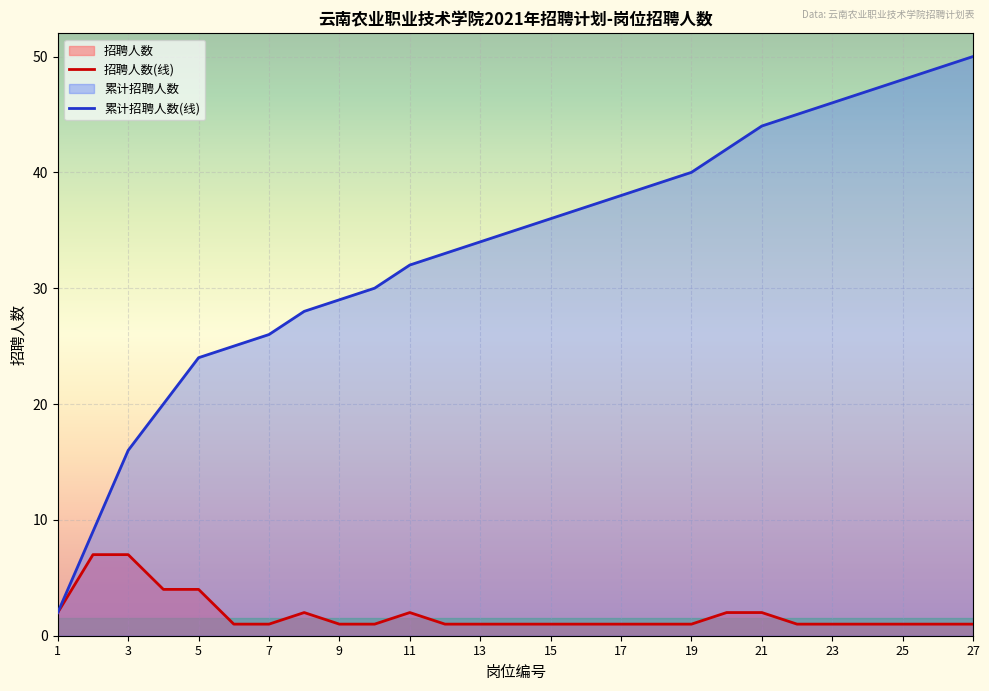

Which series has the largest range (max minus min)?

累计招聘人数(线)